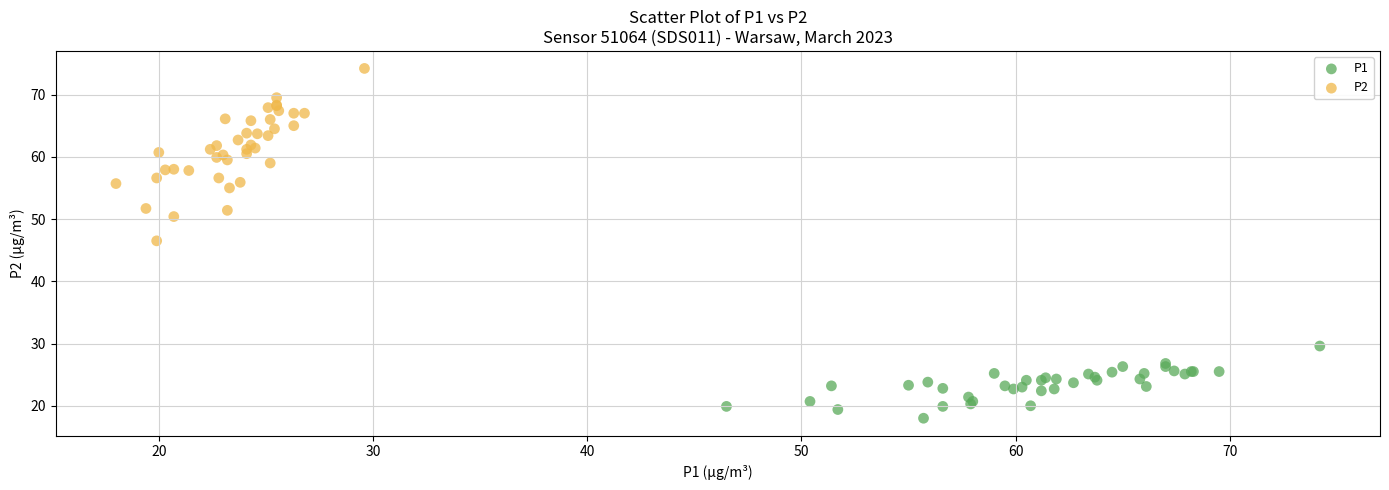

Which series reaches the minimum Y coordinate?

P1